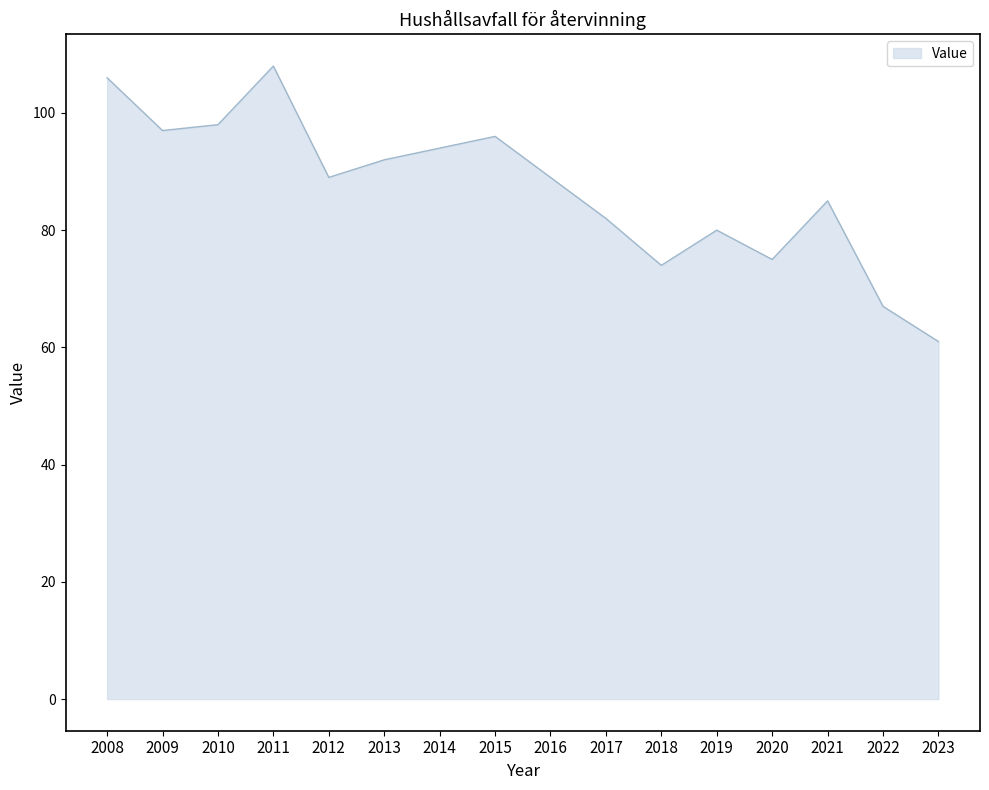

The chart shows a value of 15 at 2023. True or false?

False